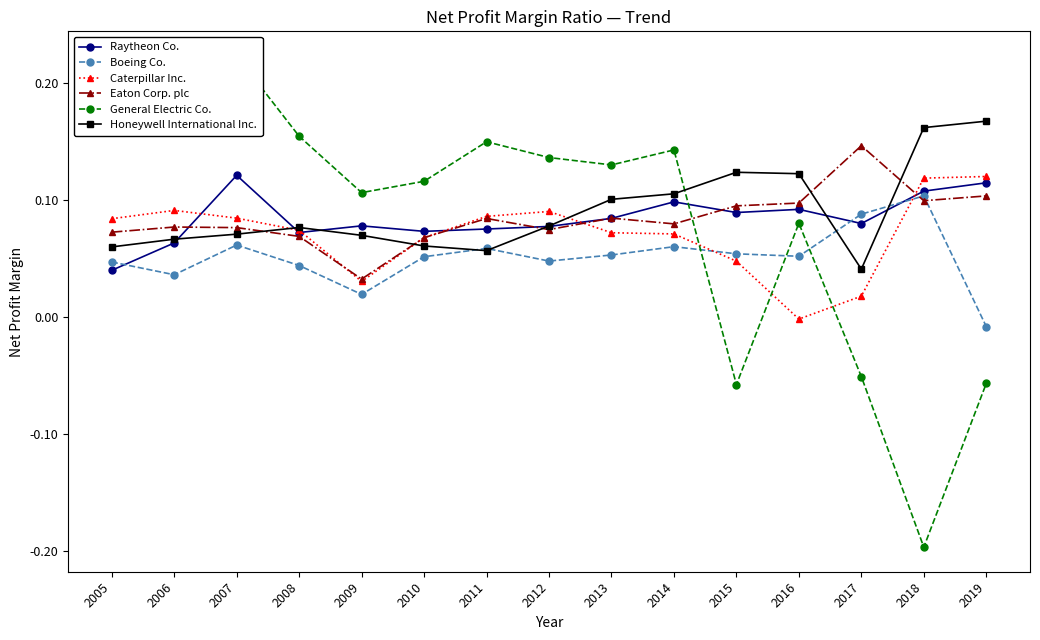

True or false: Caterpillar Inc. has more than 2 interior local peaks.

False